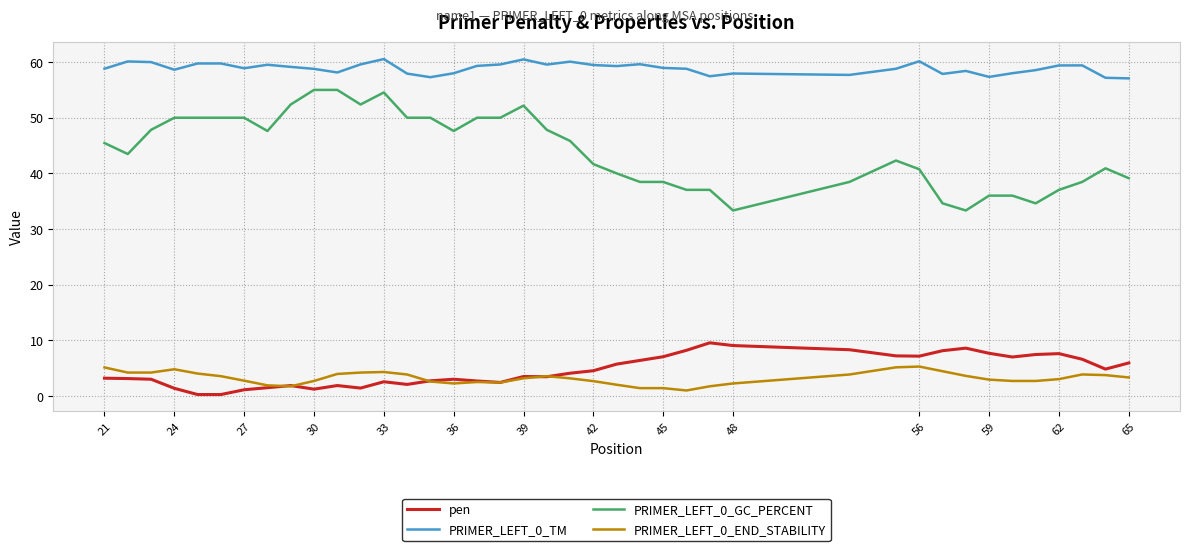

How many values in the pen series are below 4?

20